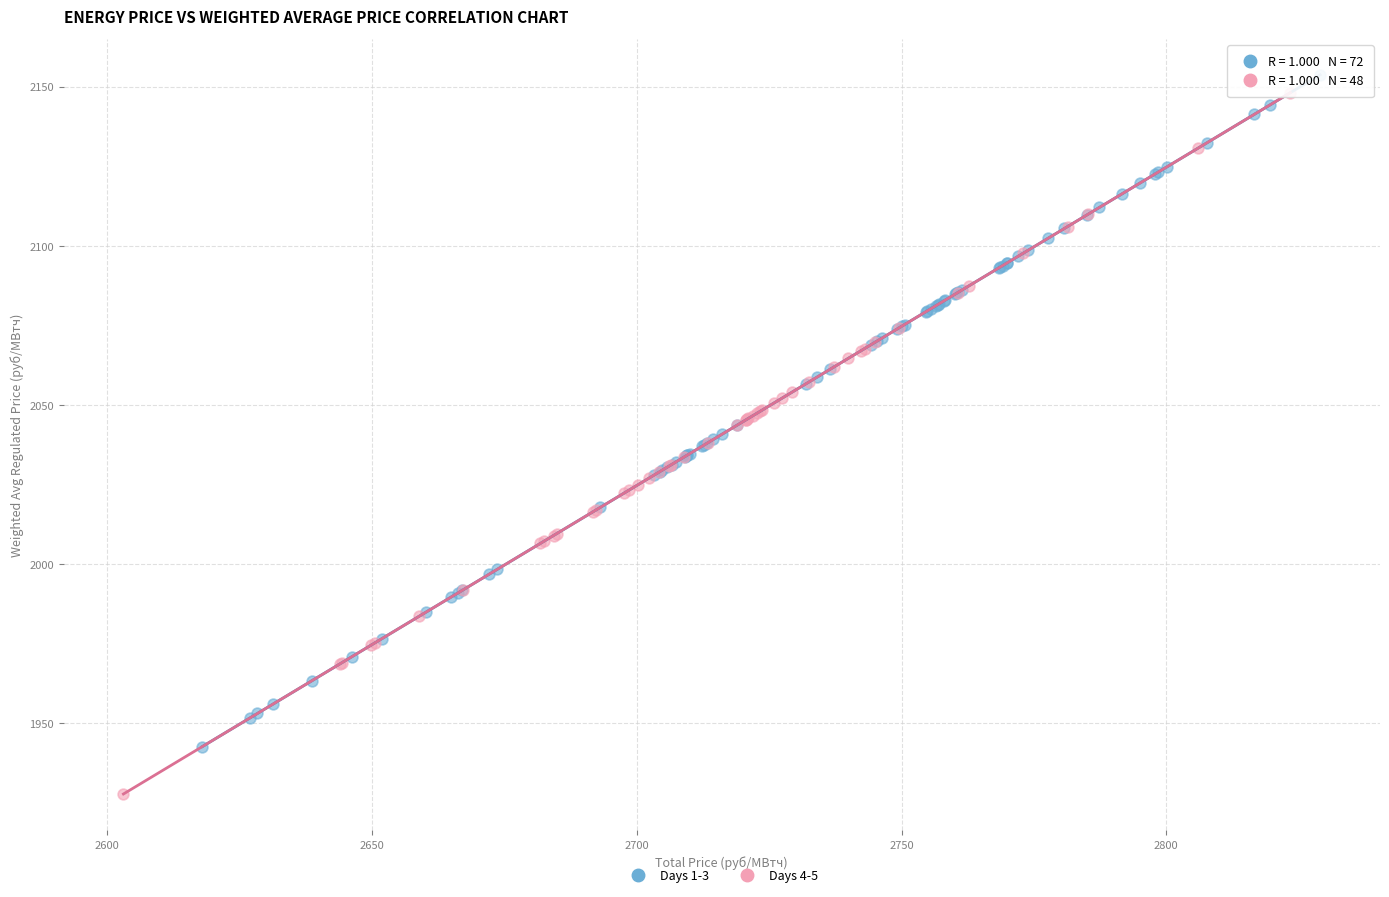

Which series reaches the minimum Y coordinate?

Days 4-5